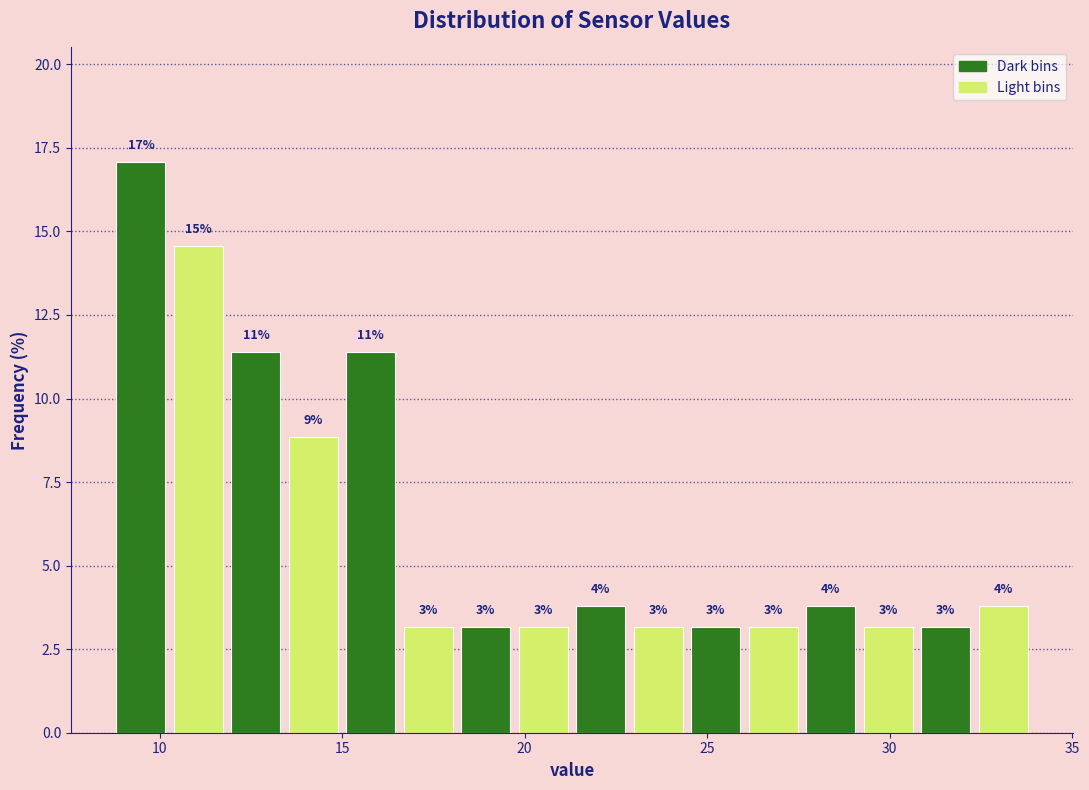

Read against the x-axis, roughly where is the centre of the tallest bar?

9.5